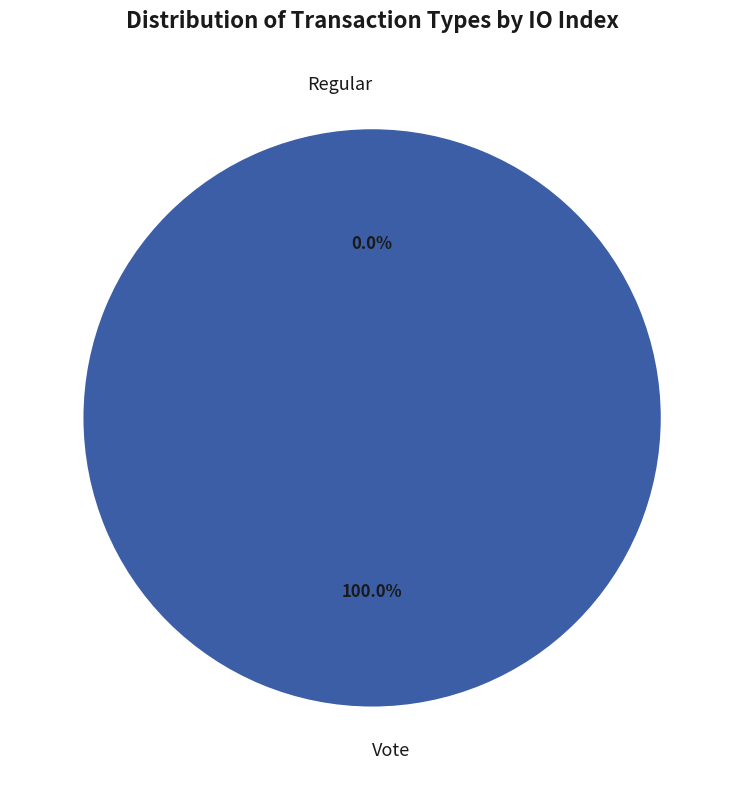

Count the number of slices in the pie.

2